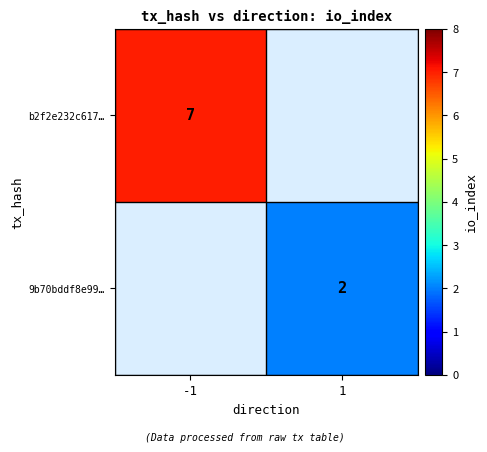

The value of b2f2e232c617… at -1 is 7.0. True or false?

True